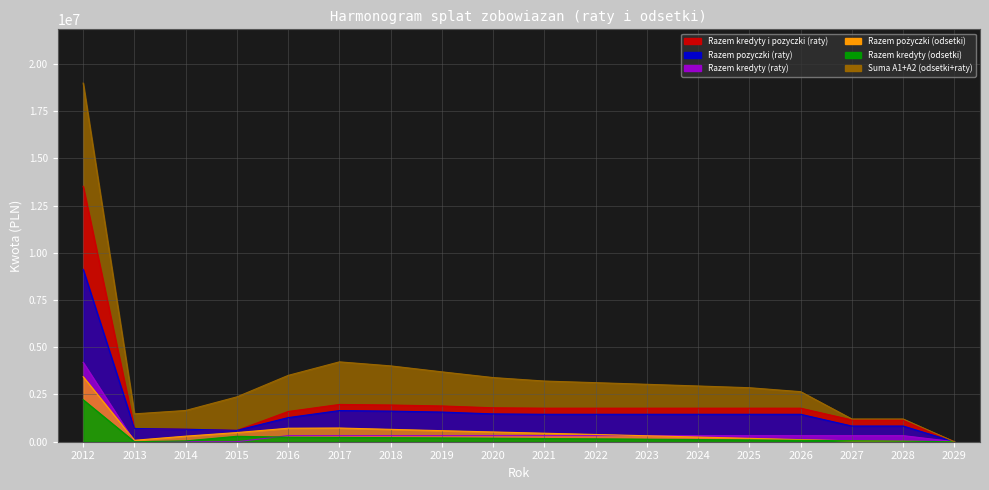

Where is Razem kredyty i pozyczki (raty) nearest to the value 6758706?

2017